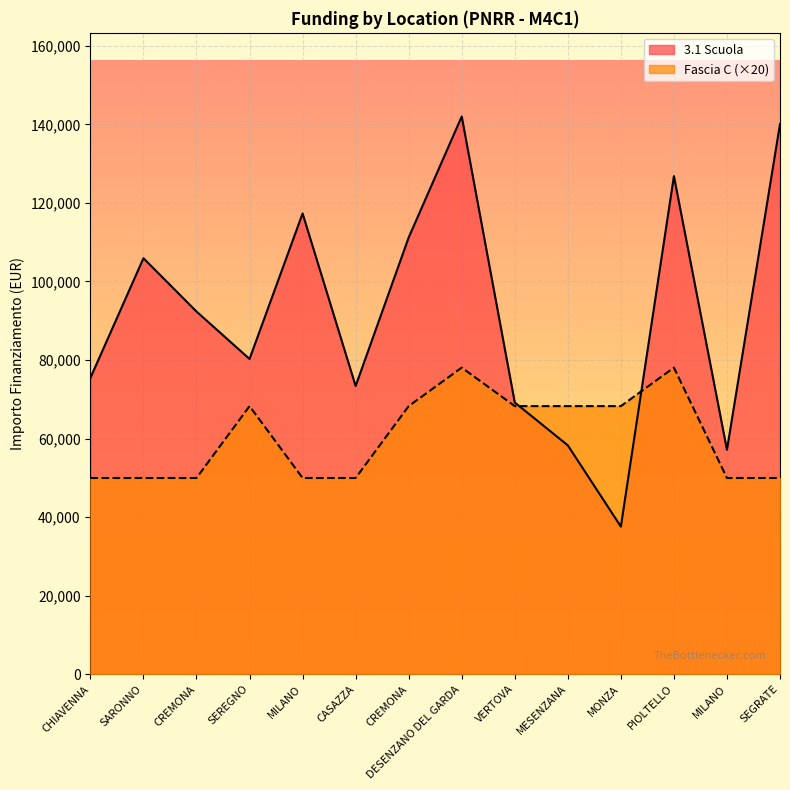

Between CASAZZA and MILANO, which series saw the biggest shift?

3.1 Scuola